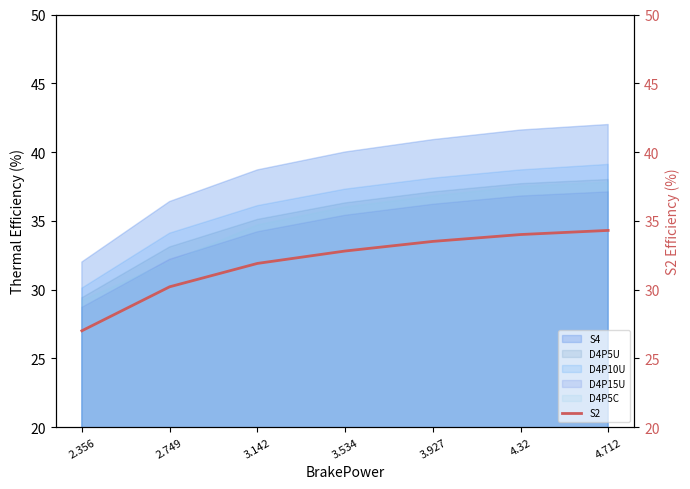

Reading right to left, extract all data points from this chart.

34.3	34.0	33.5	32.8	31.9	30.2	27.0